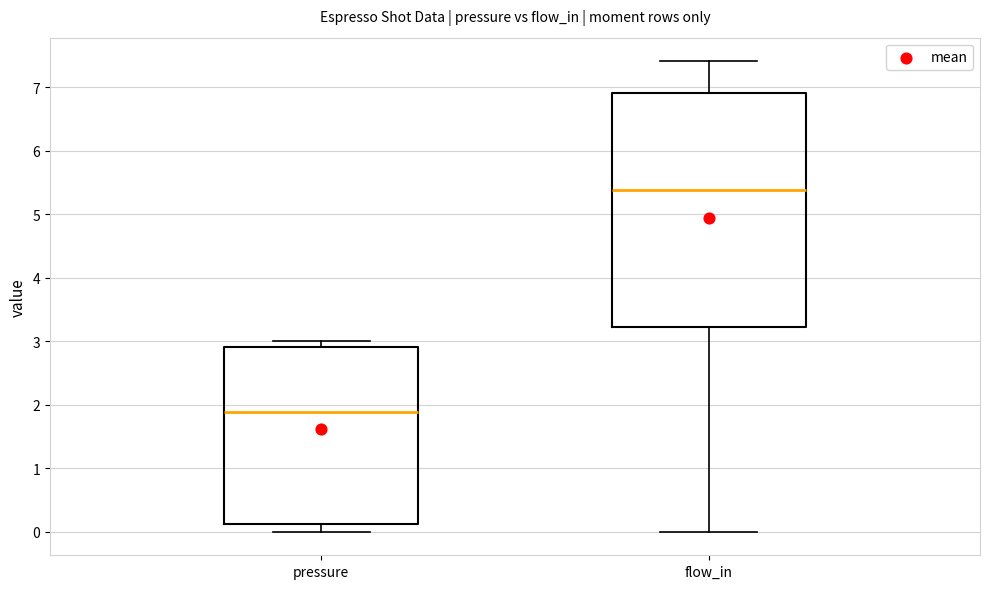

Reading left to right, transcribe this box plot: for each box, give where its median line is, the range the box spans, and where its two whiskers end, as read against the y-axis. The values are not printed on the chart, so give them approximately, as read against the axis.

pressure: median 1.9, box 0.1 to 2.9, whiskers 0.0 to 3.0
flow_in: median 5.4, box 3.2 to 6.9, whiskers 0.0 to 7.4